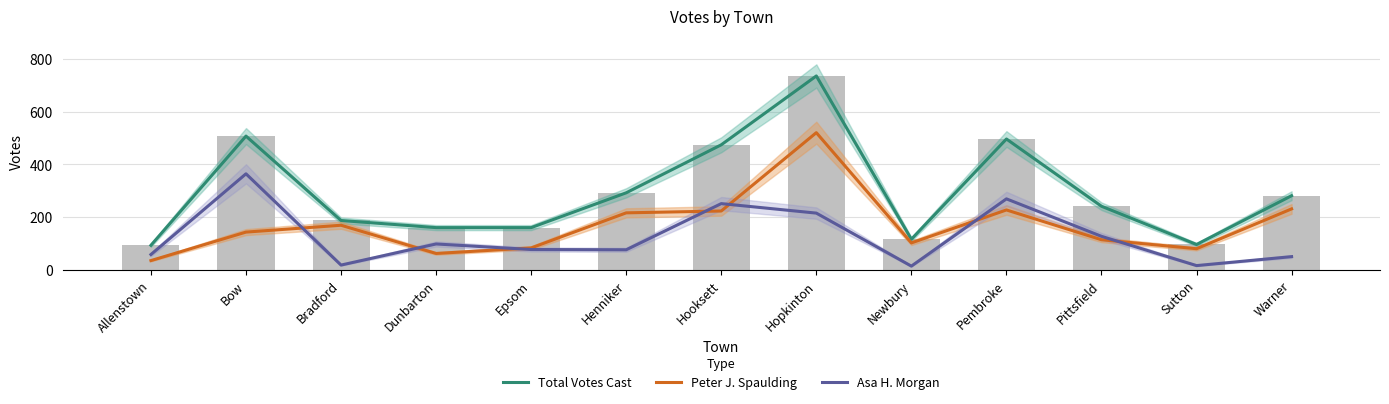

Which series has the largest range (max minus min)?

Total Votes Cast